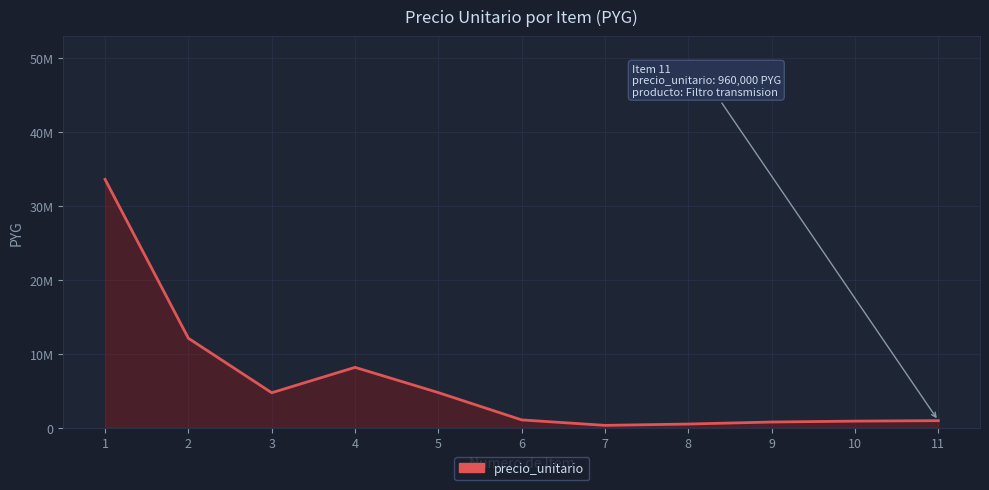

Does the chart display data point markers on the line(s)?

No